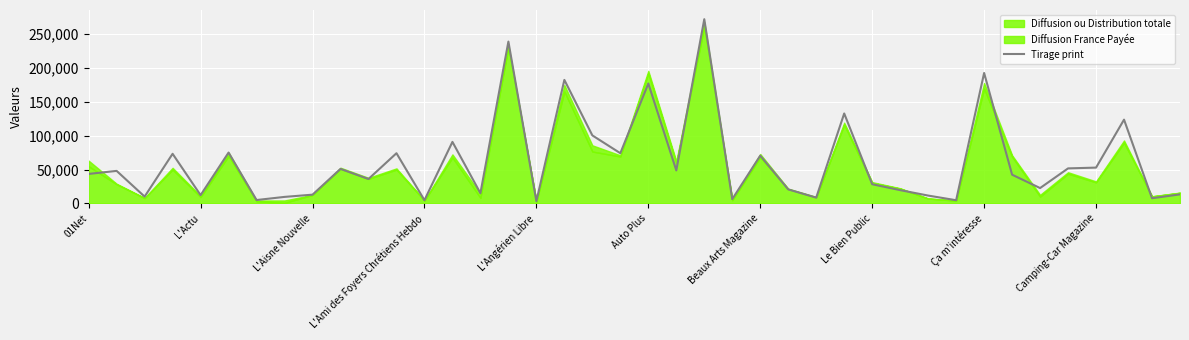

What is the maximum value for Tirage print?

271820